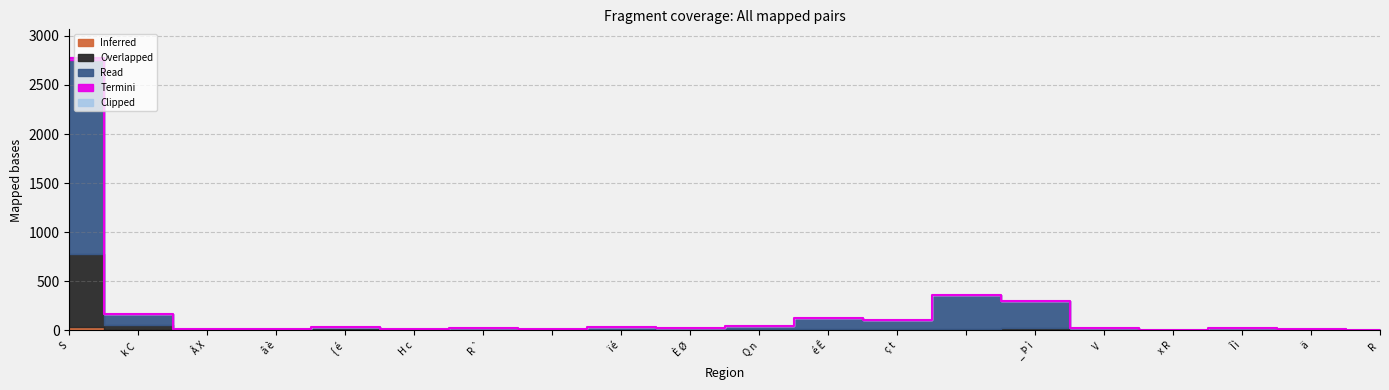

What is the label of the 20th point from the right?

S